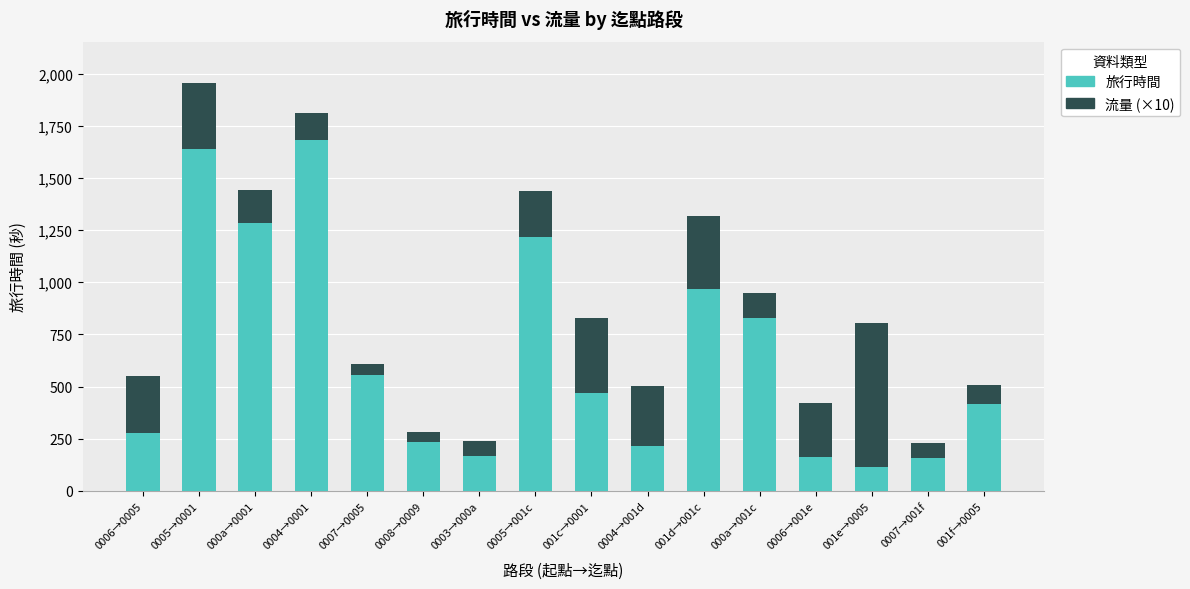

Does the chart contain stacked bars?

Yes